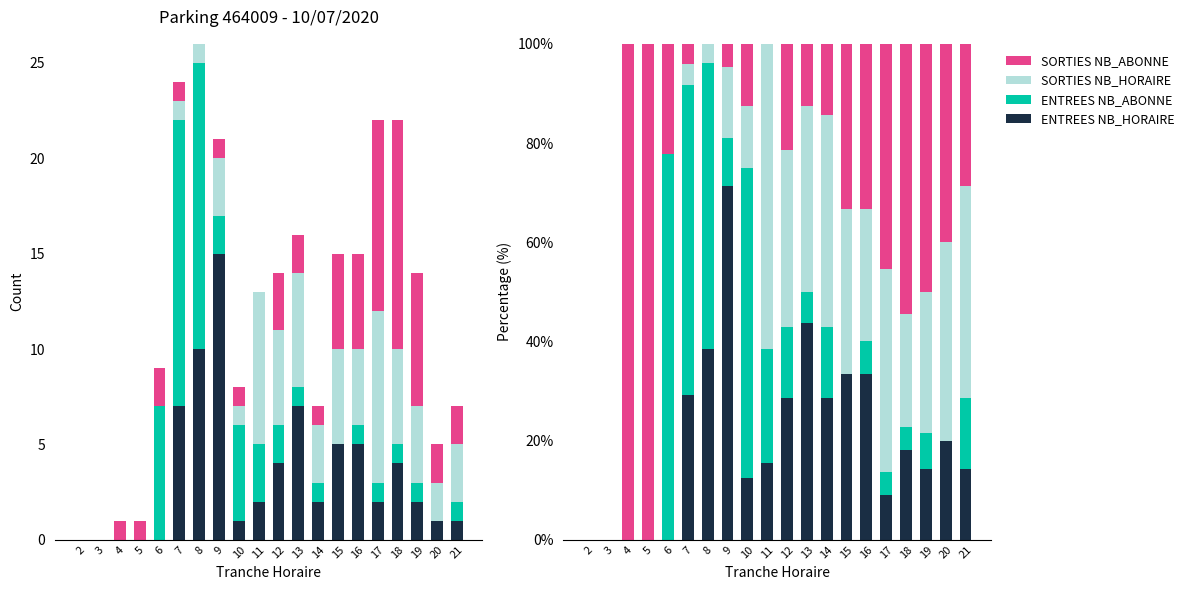

At how many categories does at least one series exceed 53?

9